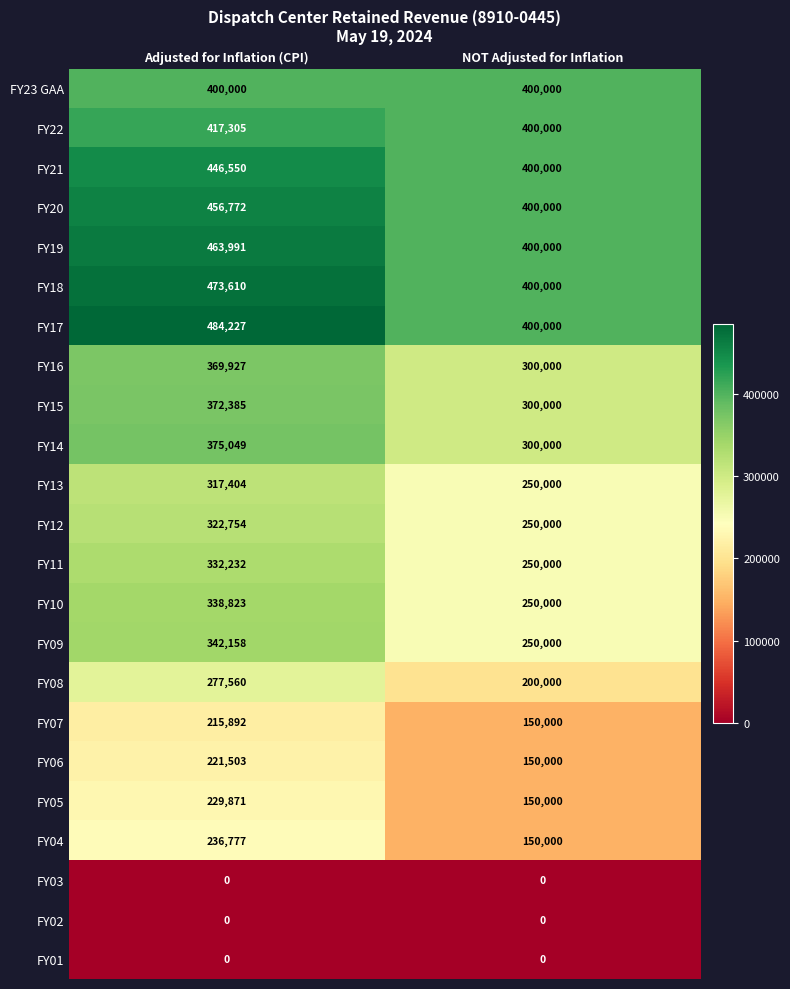

What is the difference between the maximum and minimum values in the FY19 series?

63991